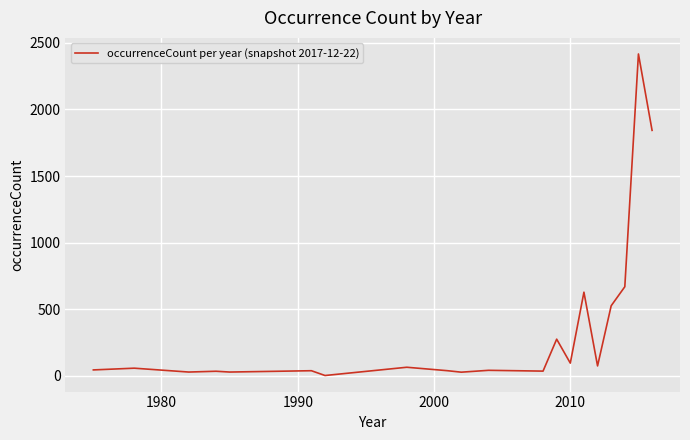

What is the difference between the maximum and minimum values?

2416